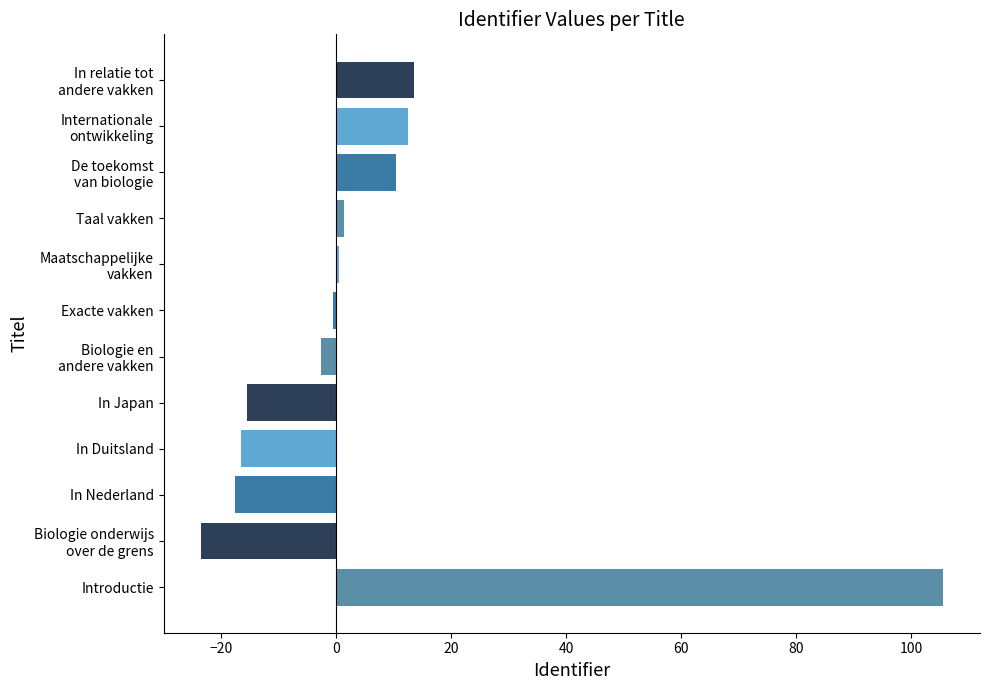

Count the number of categories in the chart.

12